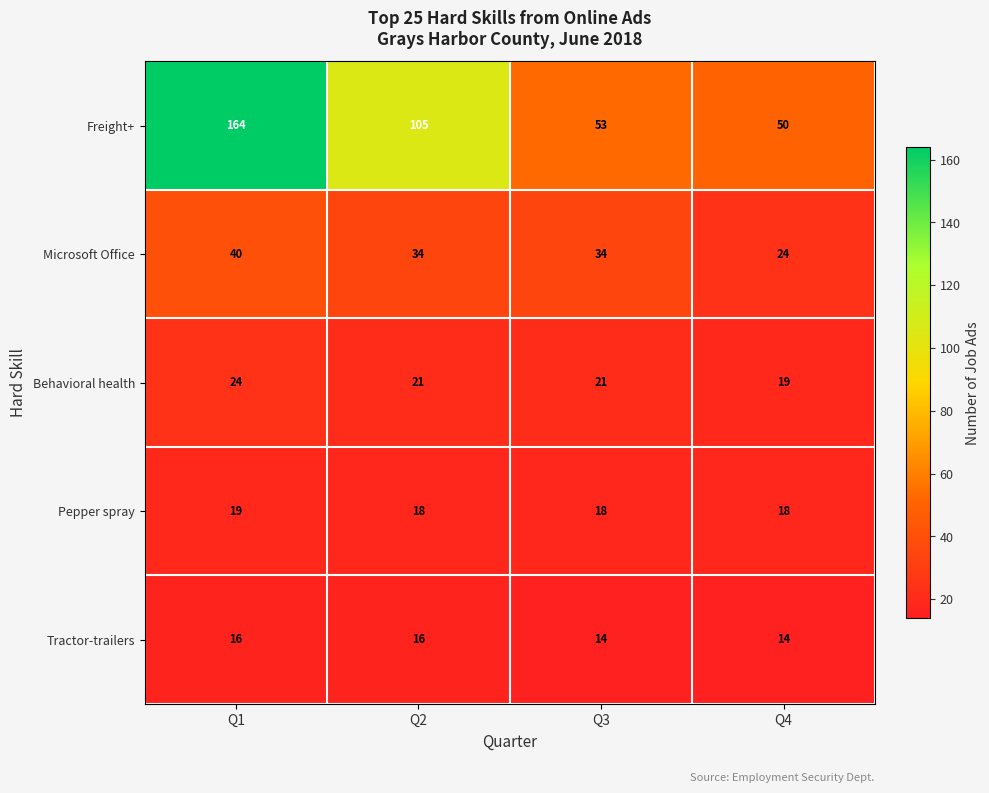

Which series has the largest range (max minus min)?

Freight+